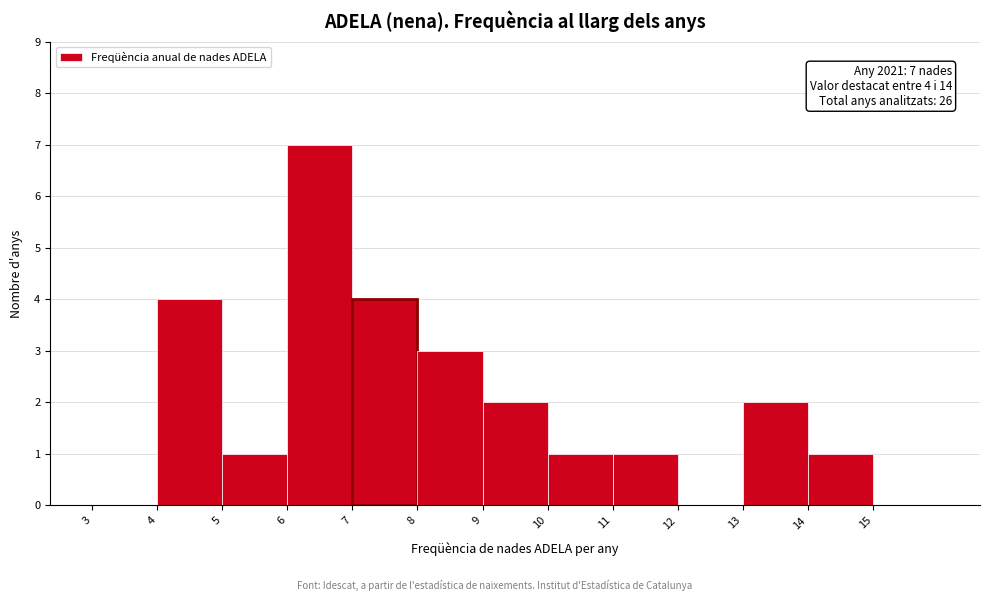

Over which range of the x-axis is the bar tallest?

6 to 7